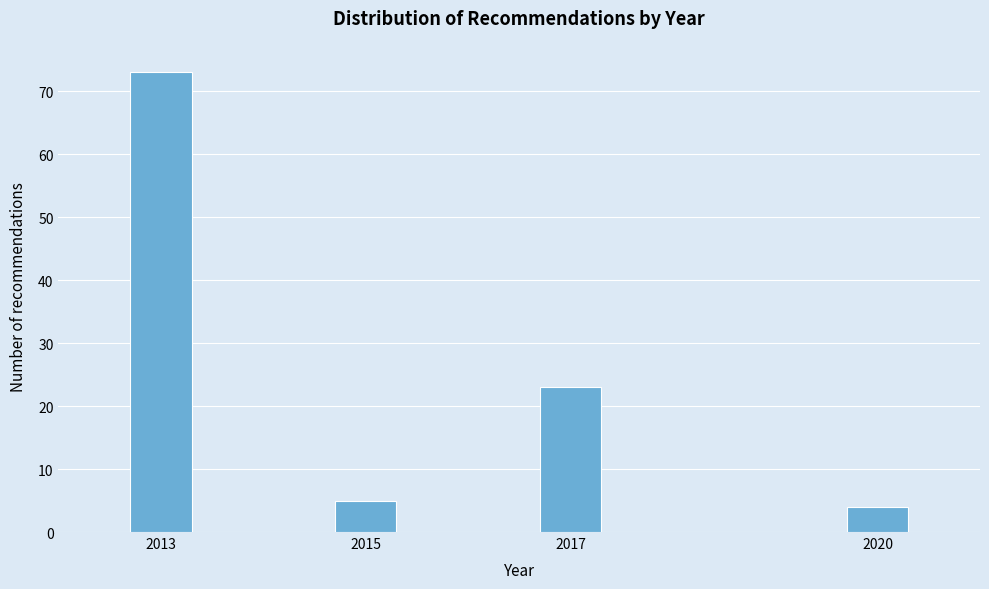

Reading left to right, extract all data points from this chart.

2013=73	2015=5	2017=23	2020=4